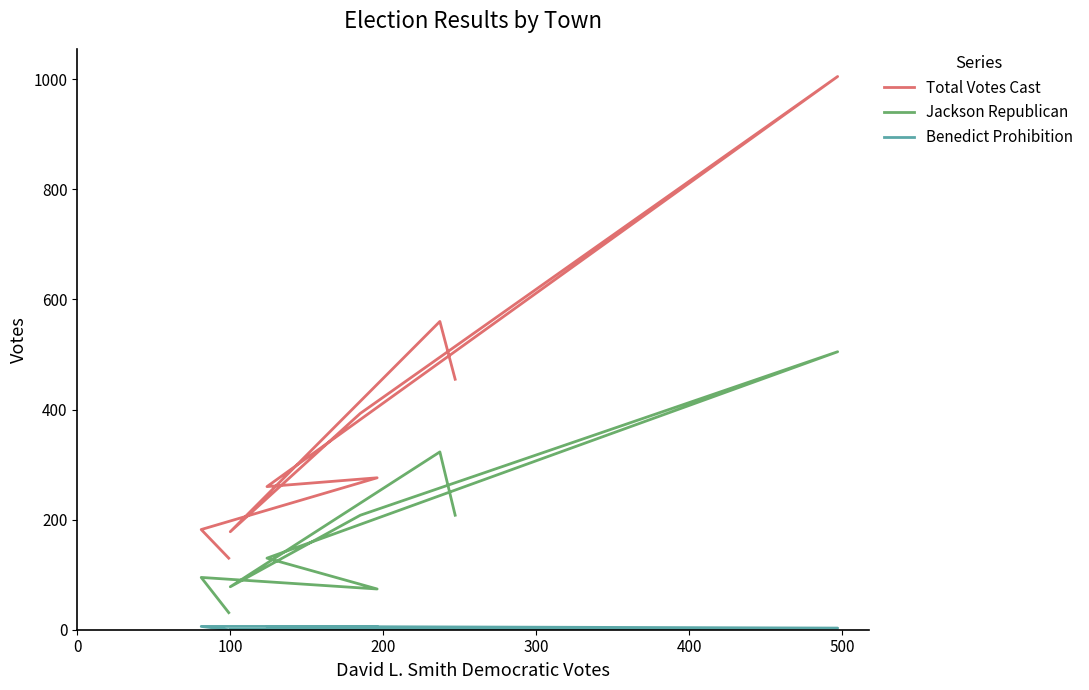

True or false: Jackson Republican has more than 0 interior local peaks.

True